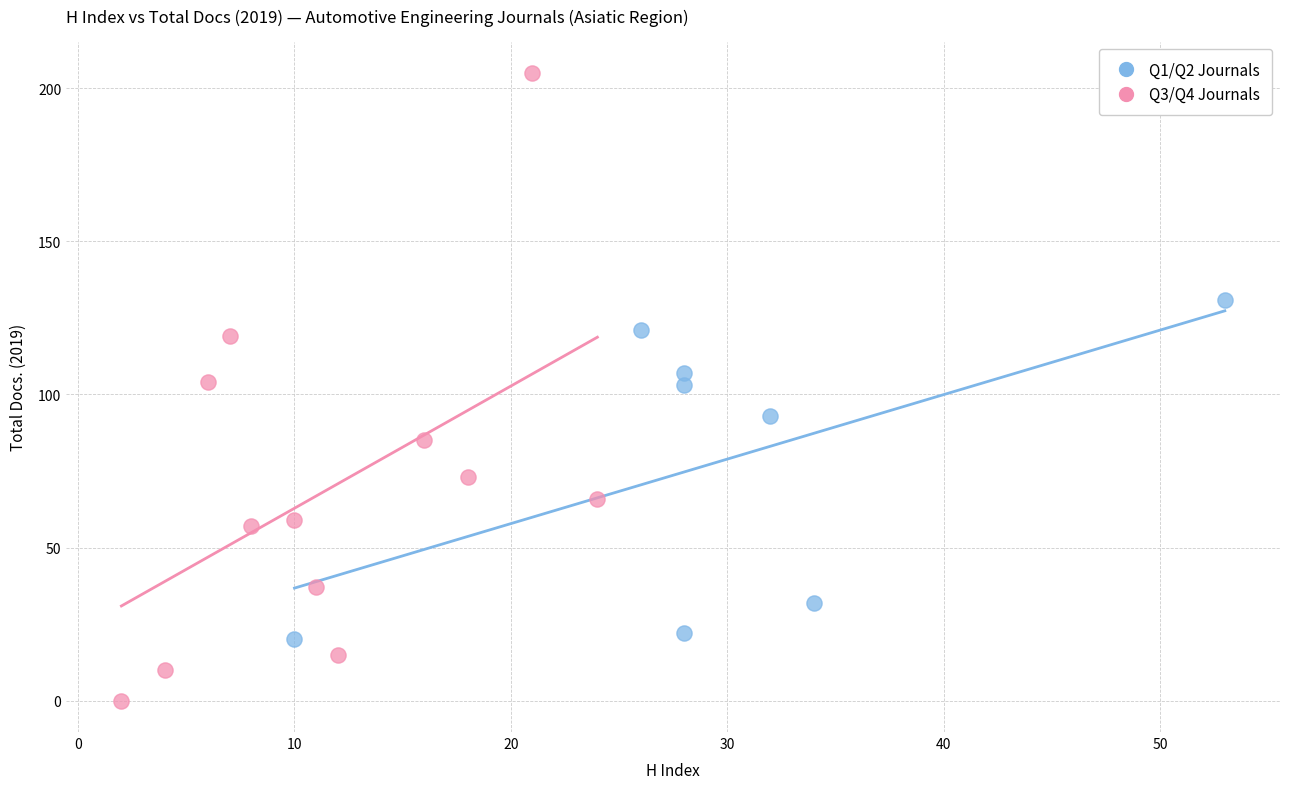

Which series has the widest spread of Y values?

Q3/Q4 Journals